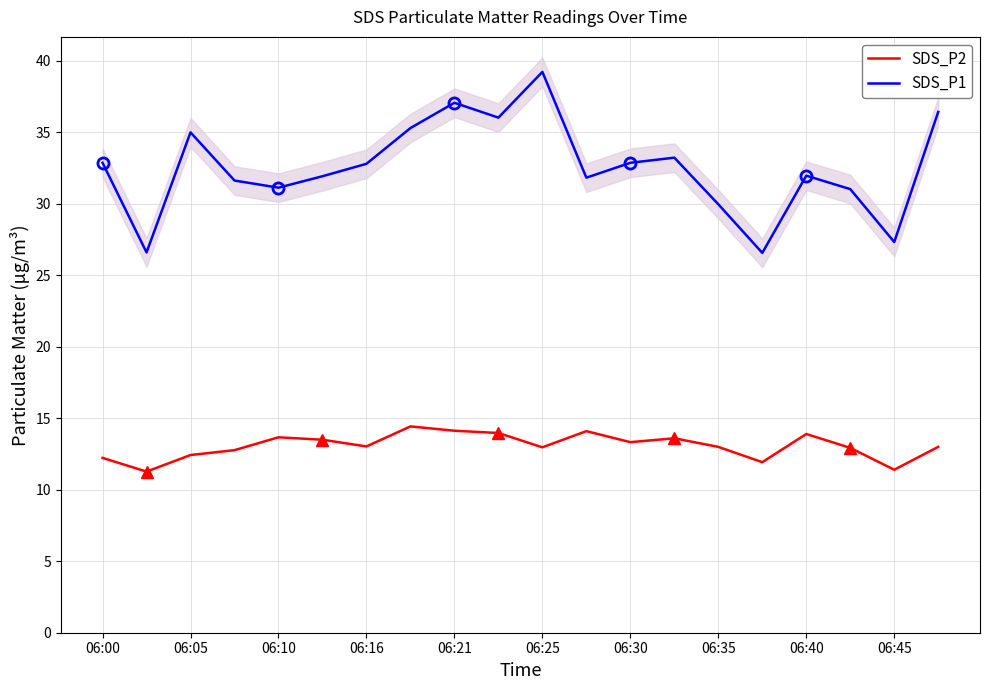

What is the value of the SDS_P1 point at the 19th from the left?

27.3